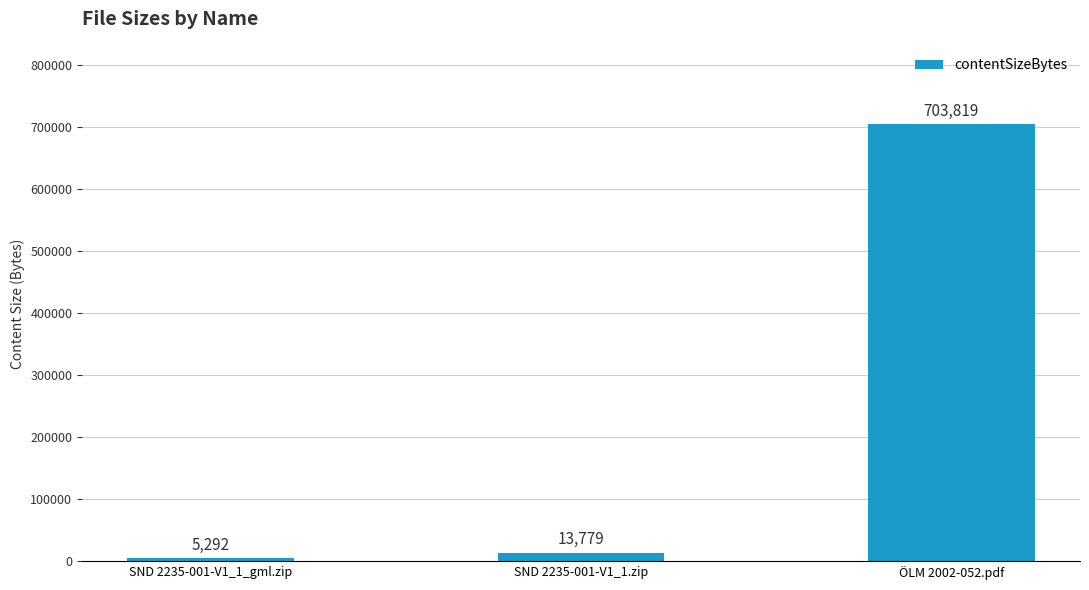

What position from the left is ÖLM 2002-052.pdf?

3